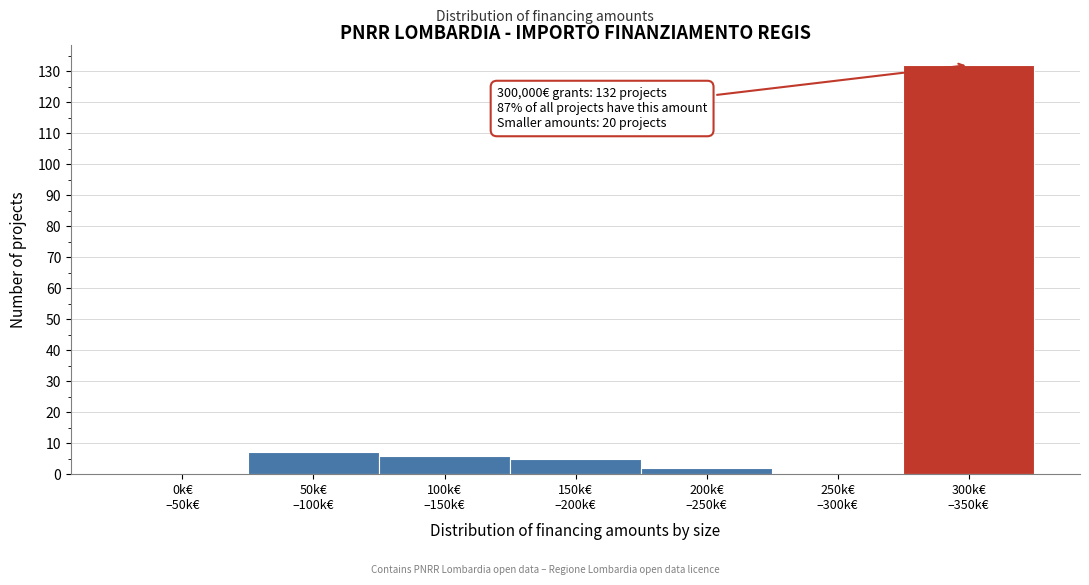

What is the sum of all values?

152